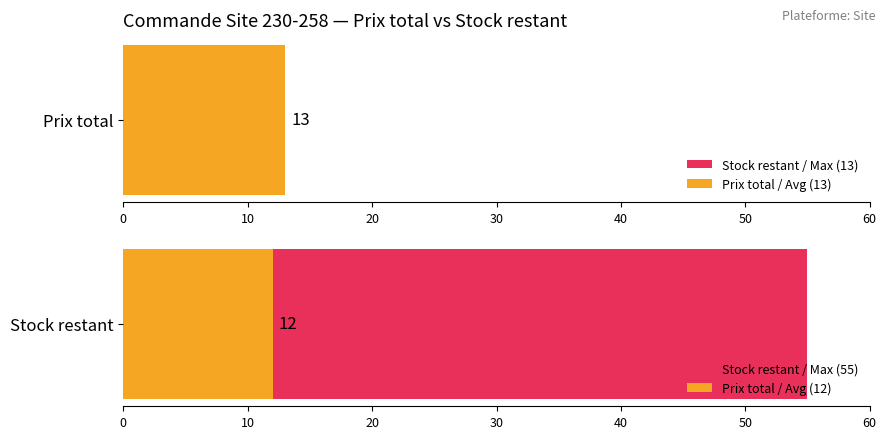

What position from the right is 13?

7